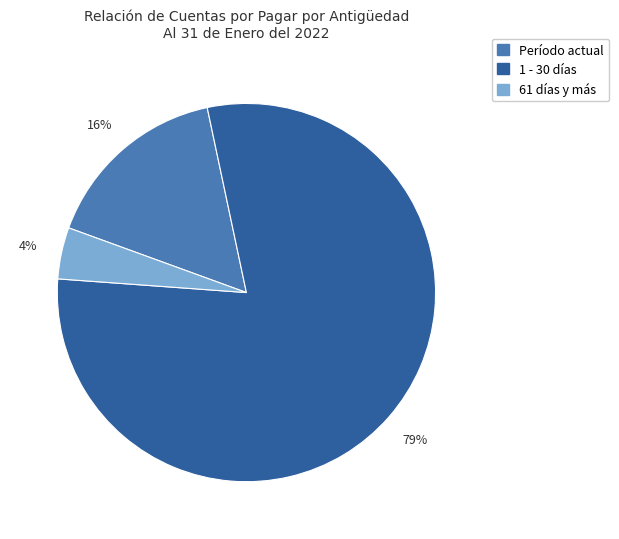

What percentage is the Período actual slice, to the nearest percent?

16%